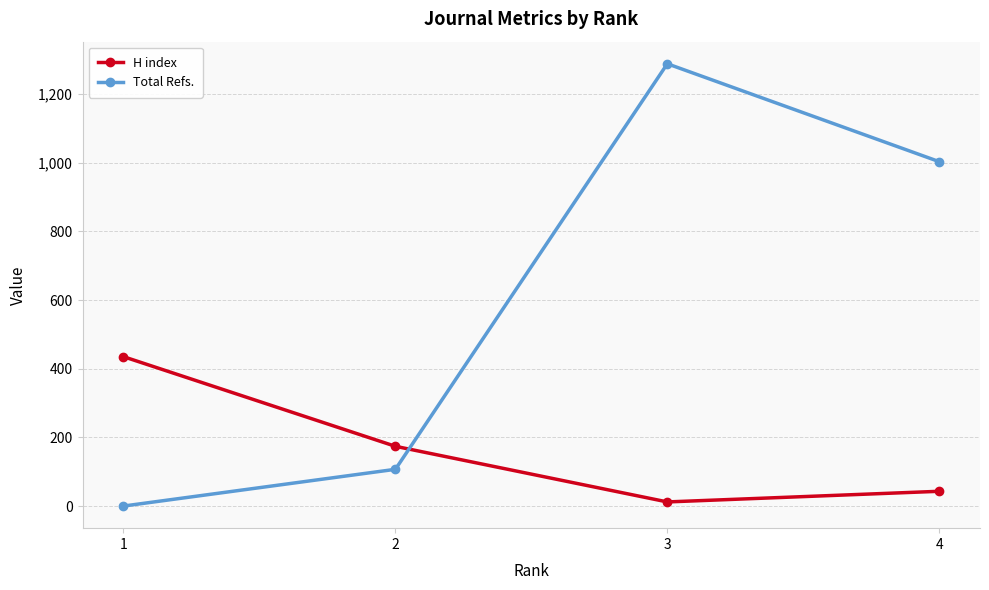

The value of Total Refs. at 2 is 33. True or false?

False